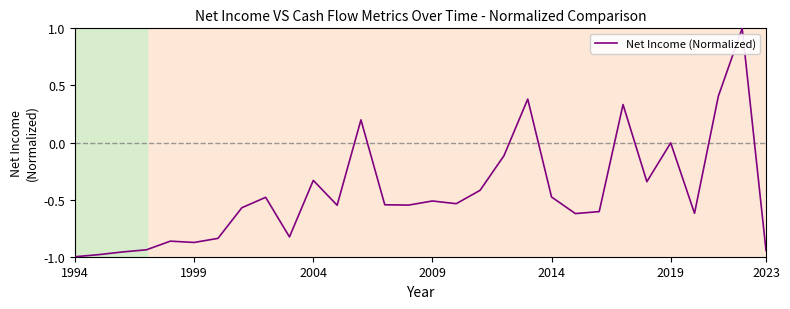

What is the maximum value shown in the chart?

1.0